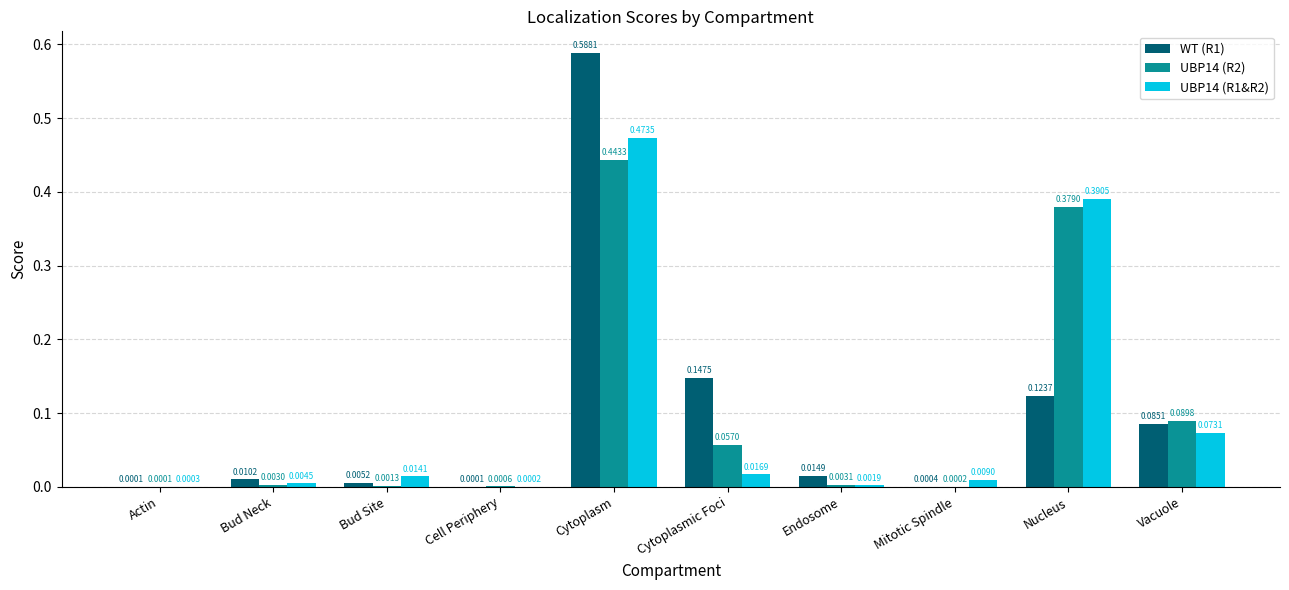

At which category is the sum across all series the highest?

Cytoplasm